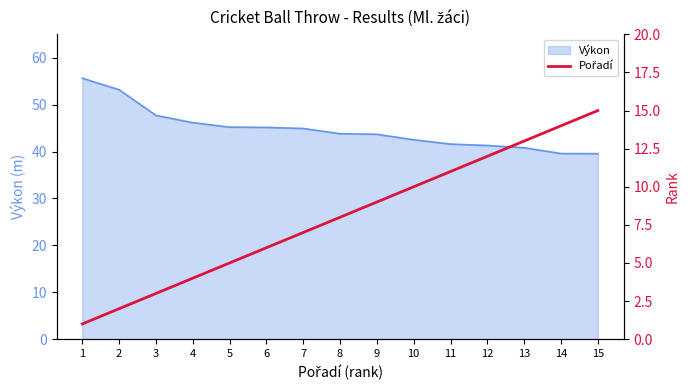

What is the change in value from 7 to 14?

+7